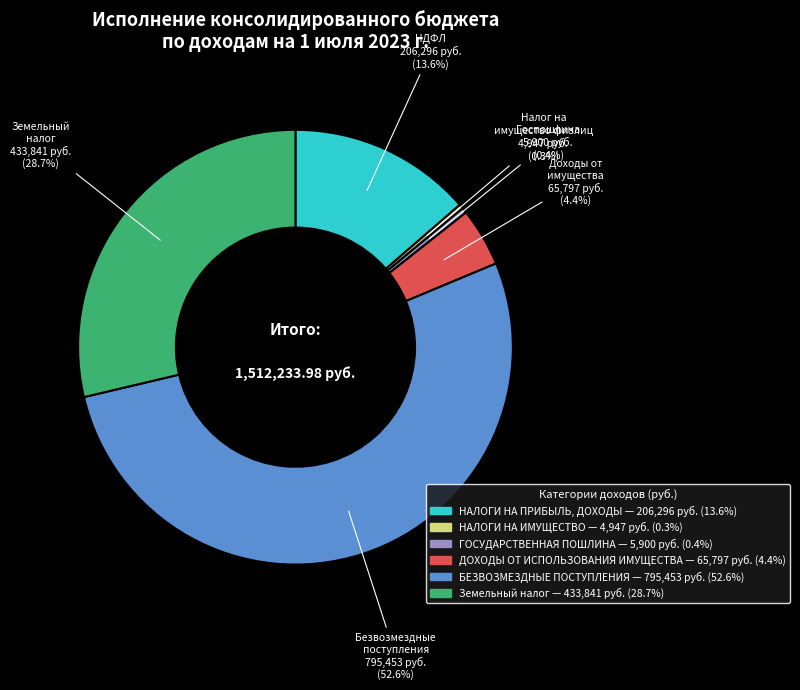

Which has a higher value, НАЛОГИ НА ИМУЩЕСТВО or БЕЗВОЗМЕЗДНЫЕ ПОСТУПЛЕНИЯ?

БЕЗВОЗМЕЗДНЫЕ ПОСТУПЛЕНИЯ